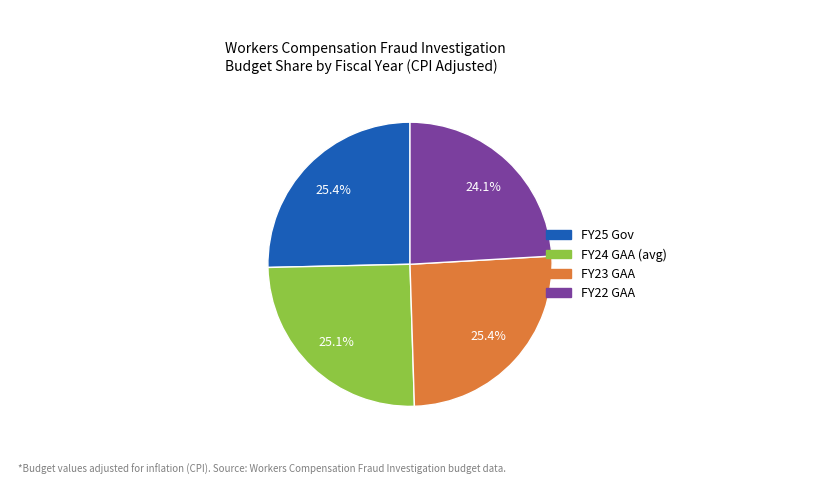

To the nearest percent, what percentage of the pie is FY24 GAA (avg)?

25%